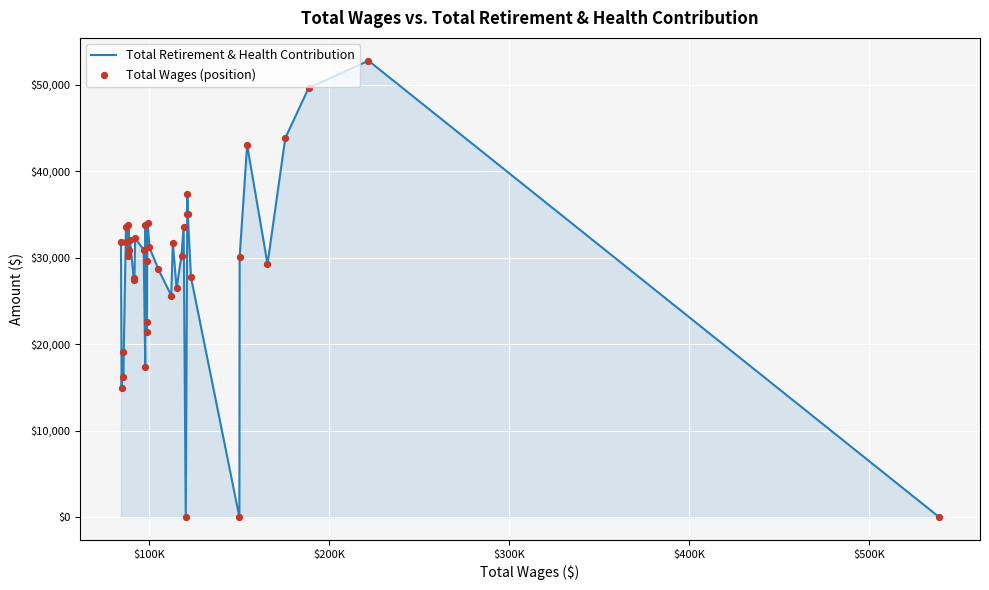

What is the maximum value shown in the chart?

52757